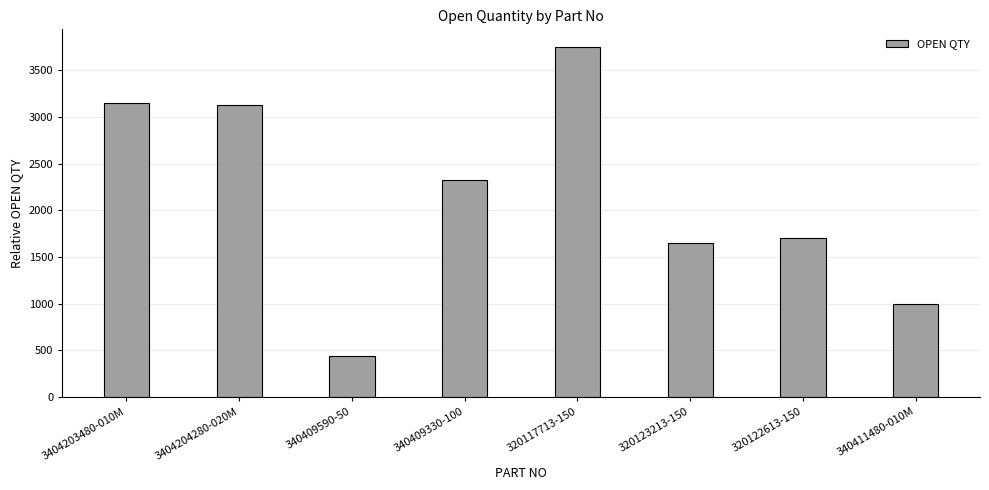

Between 320123213-150 and 320117713-150, which is larger?

320117713-150